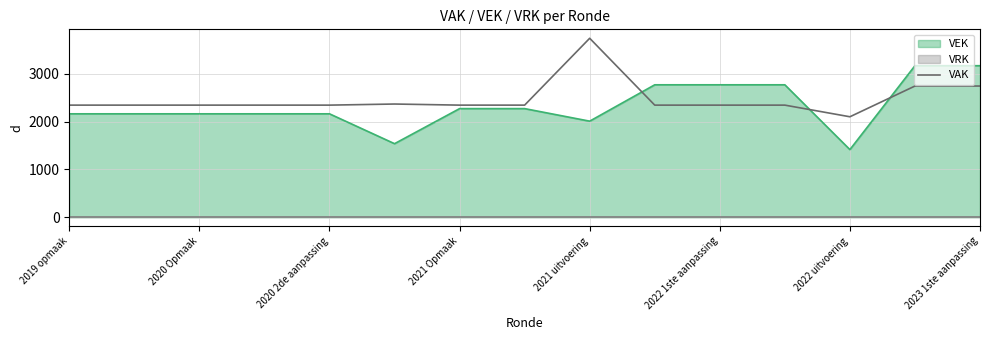

Reading left to right, what are all the values shown in this chart?

2347	2347	2347	2347	2347	2370	2347	2347	3748	2347	2347	2347	2103	2747	2747